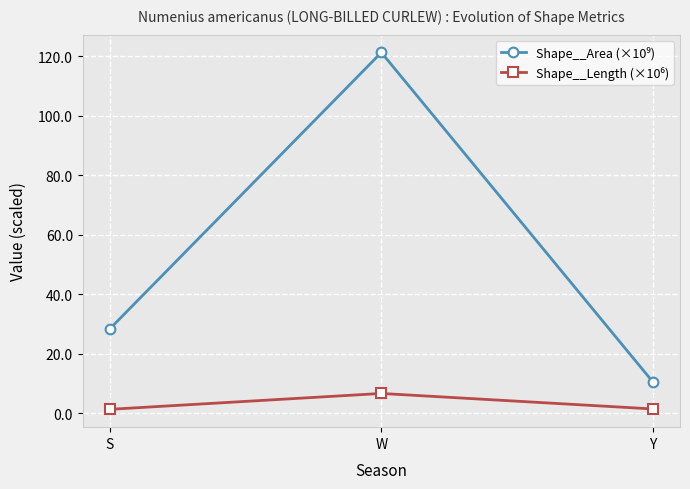

What is the label of the 1st point from the right?

Y